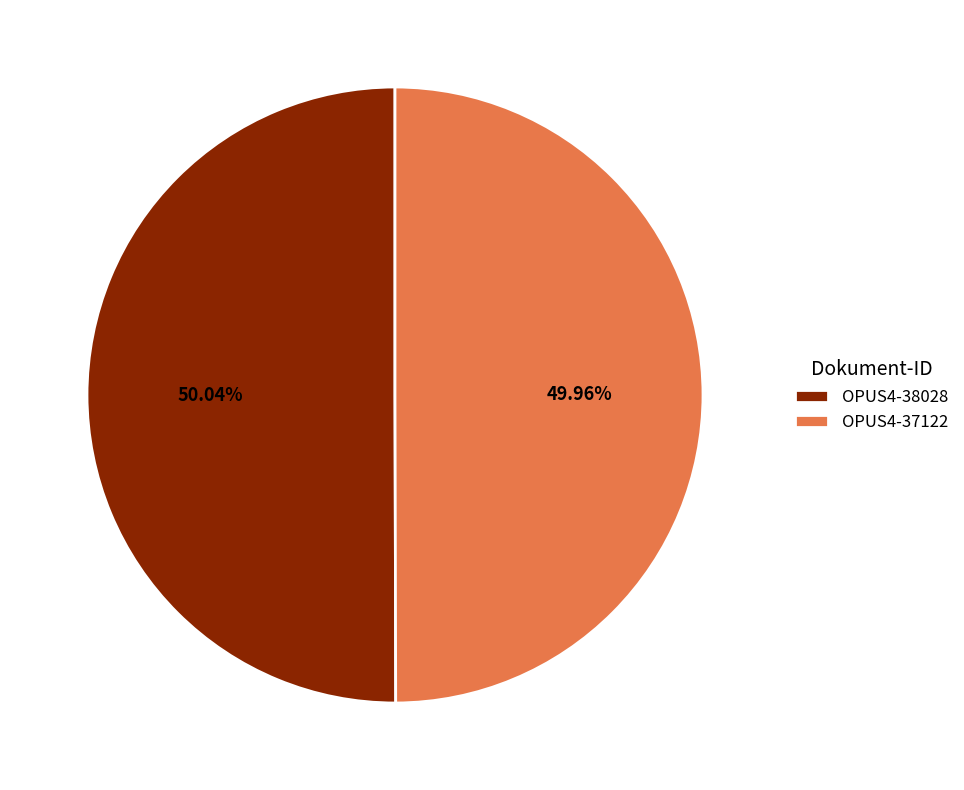

How many segments does this pie chart have?

2